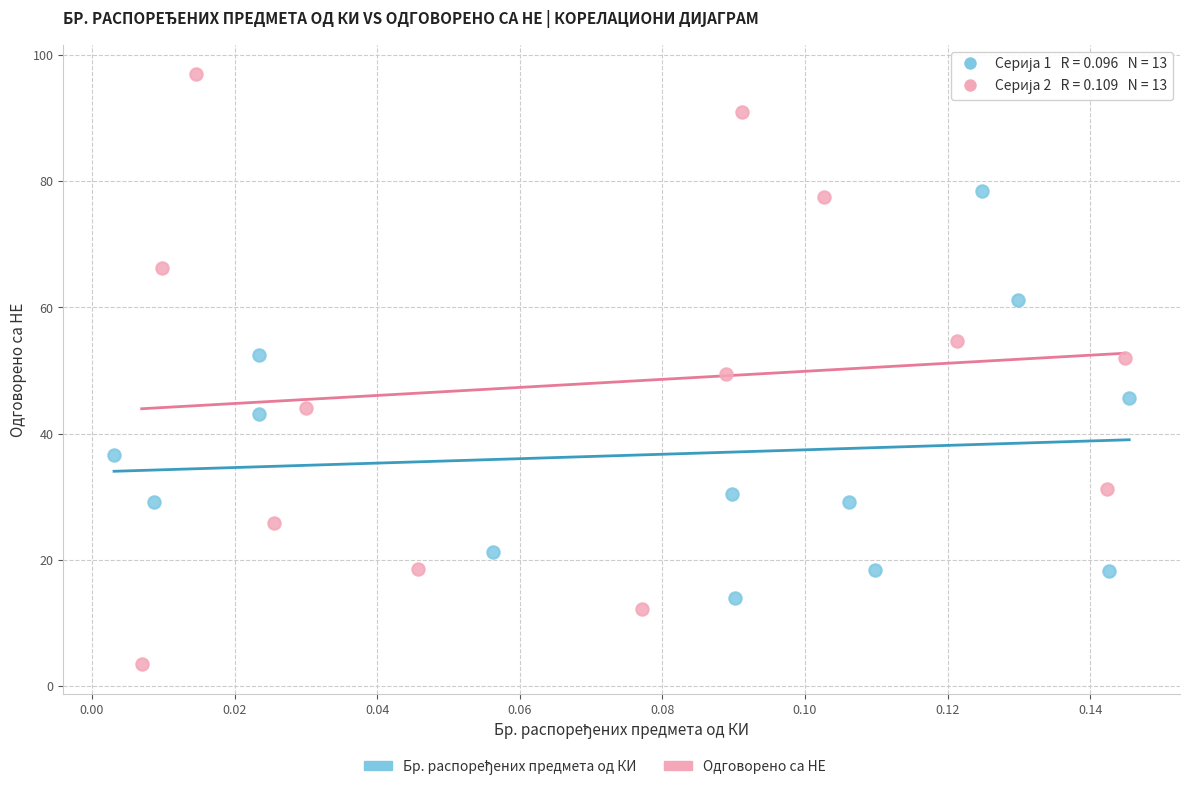

Which series has the largest Y range (max minus min)?

Одговорено са НЕ